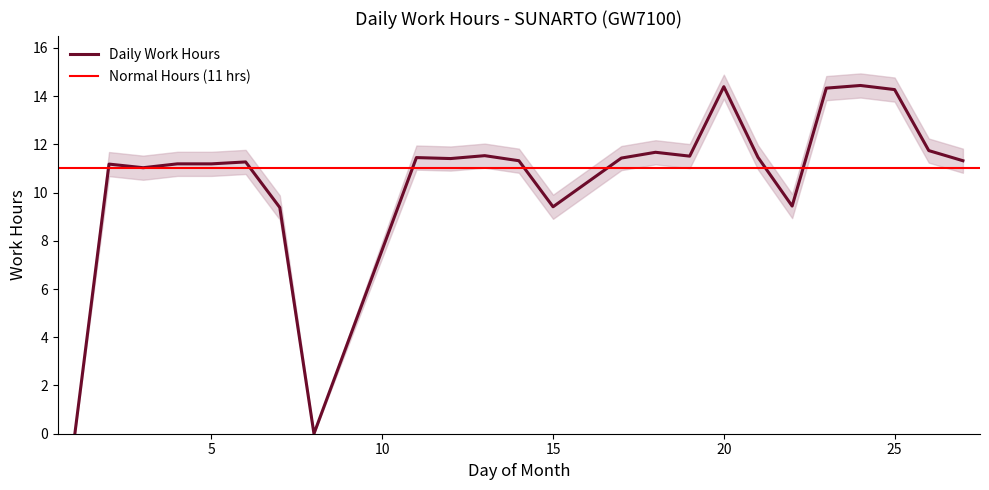

What is the highest value of the Daily Work Hours series?

14.4